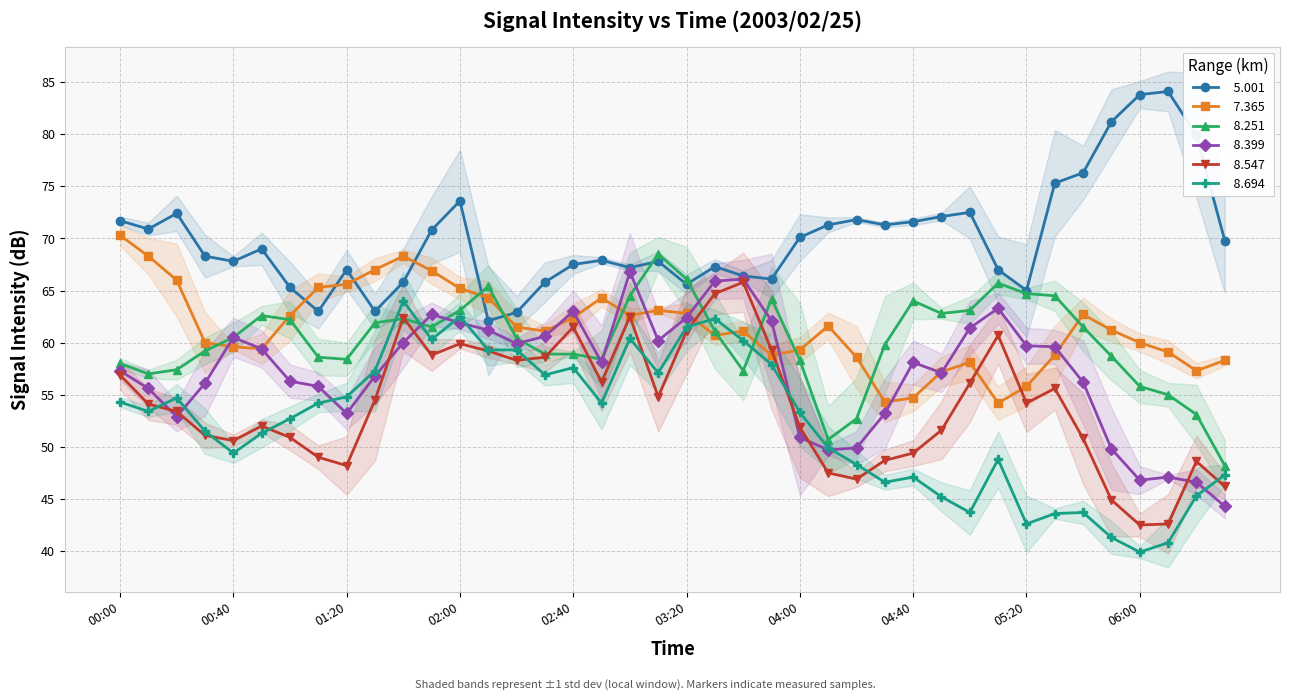

What is the greatest value displayed?

84.1